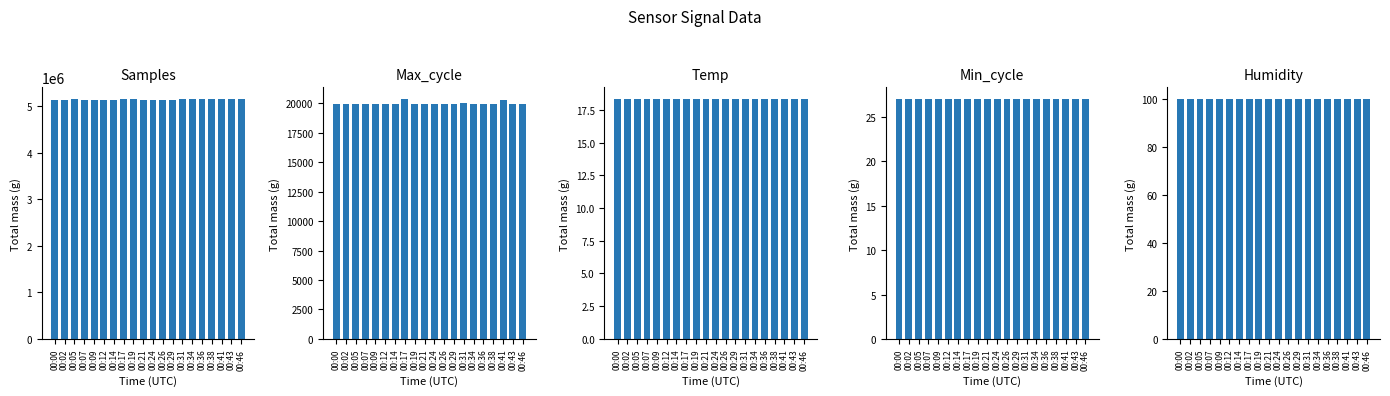

Which category has the highest value across all series?

00:31